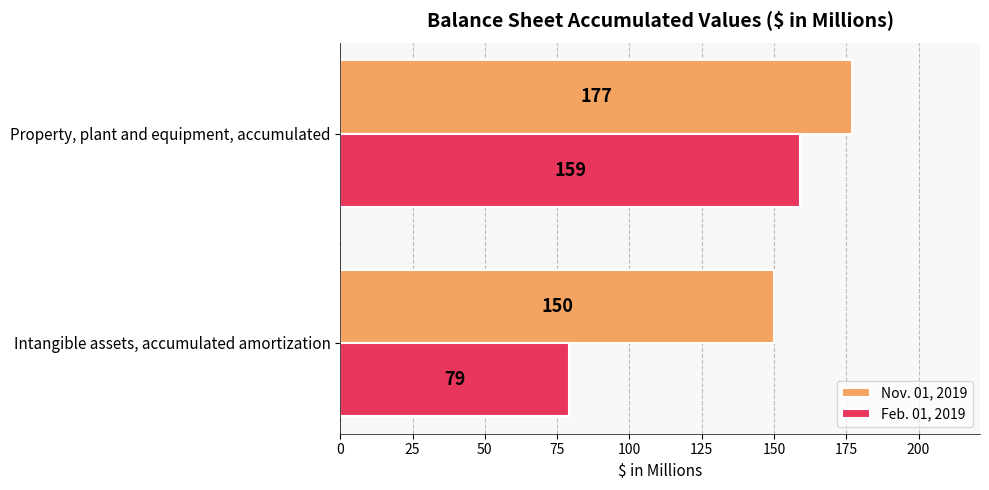

Is the value of Nov. 01, 2019 at Property, plant and equipment, accumulated greater than the value of Feb. 01, 2019 at Intangible assets, accumulated amortization?

Yes